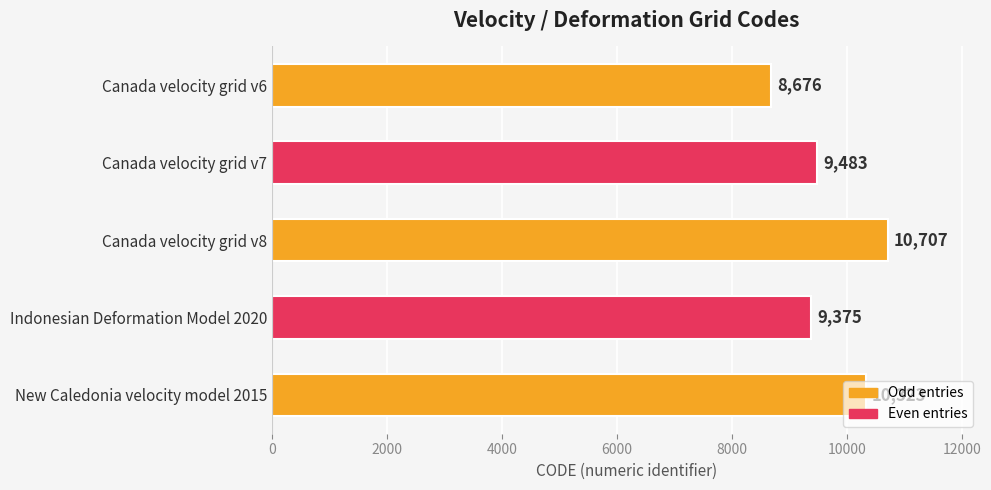

List the labels in order of value, largest first.

Canada velocity grid v8, New Caledonia velocity model 2015, Canada velocity grid v7, Indonesian Deformation Model 2020, Canada velocity grid v6